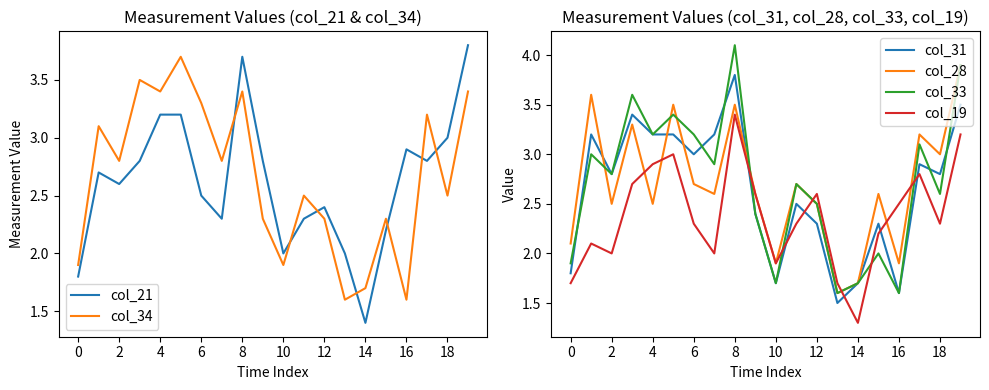

List the series in order of their peak value, lowest first.

col_19, col_34, col_21, col_31, col_28, col_33